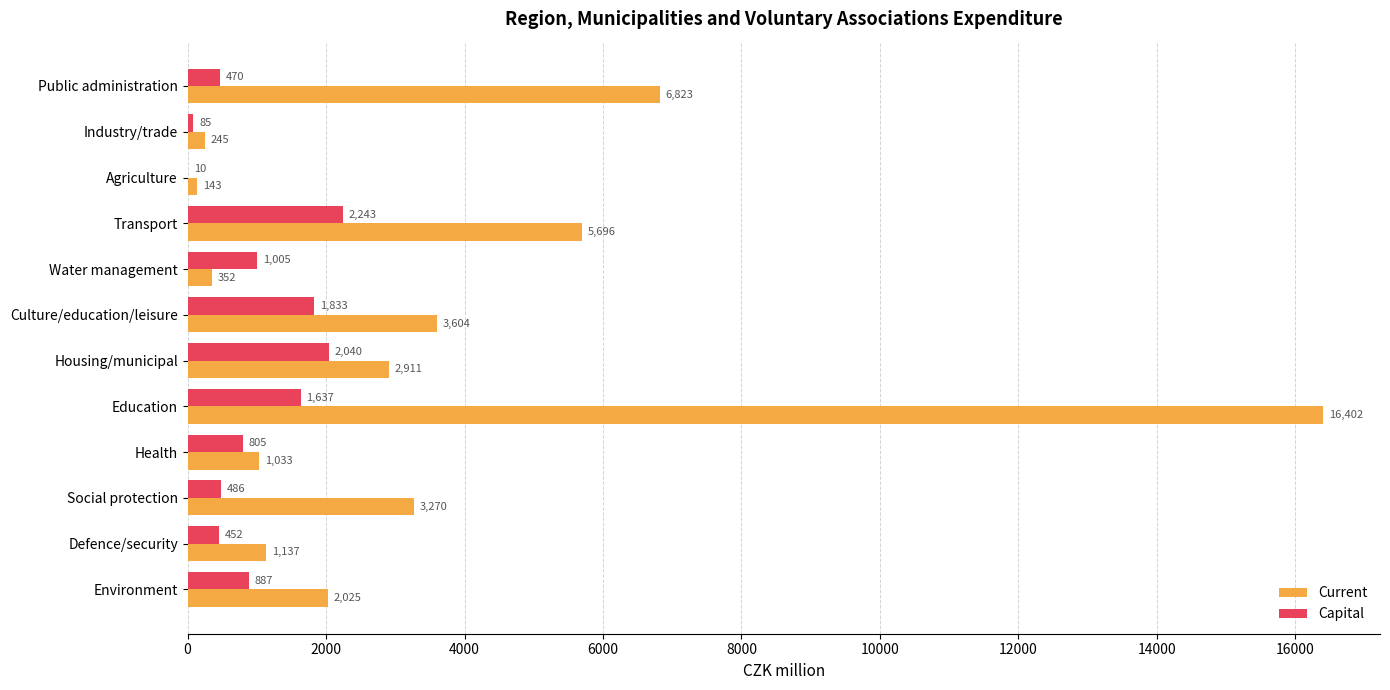

What is the highest value of the Current series?

16402.1